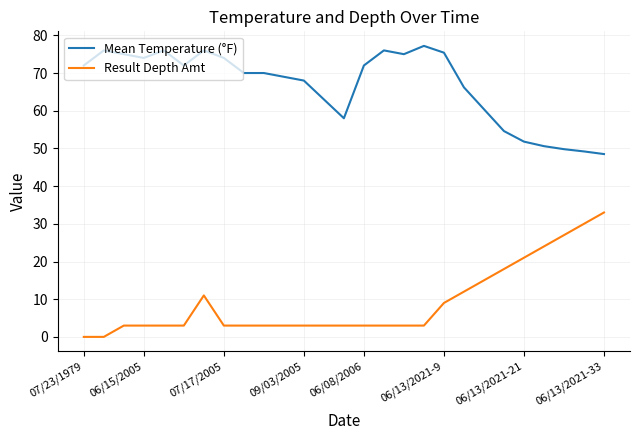

How many series are shown in this chart?

2